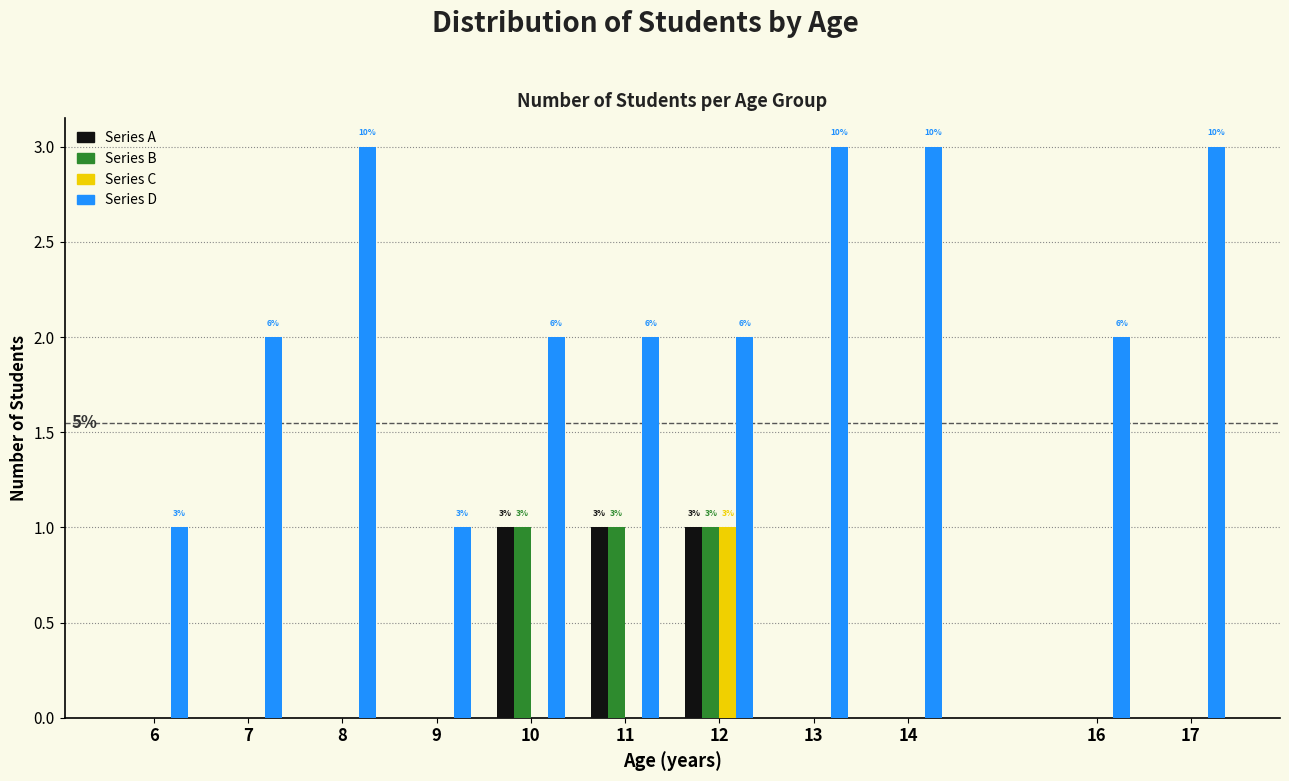

The value of Series D at 16 is 3. True or false?

False